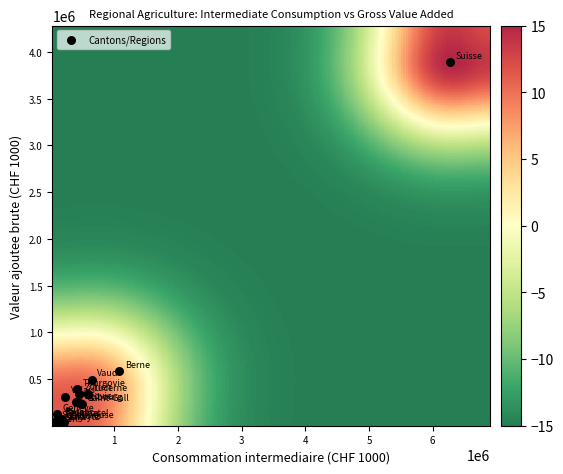

What Y value in the scatter plot is closest to 1948730?

586357.8